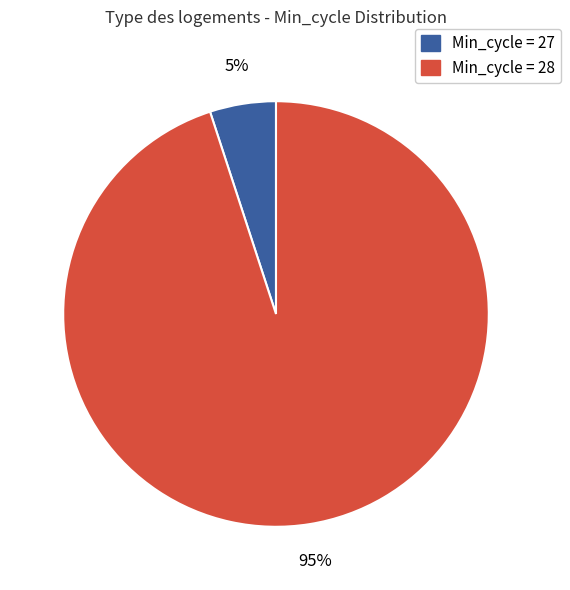

How many segments does this pie chart have?

2